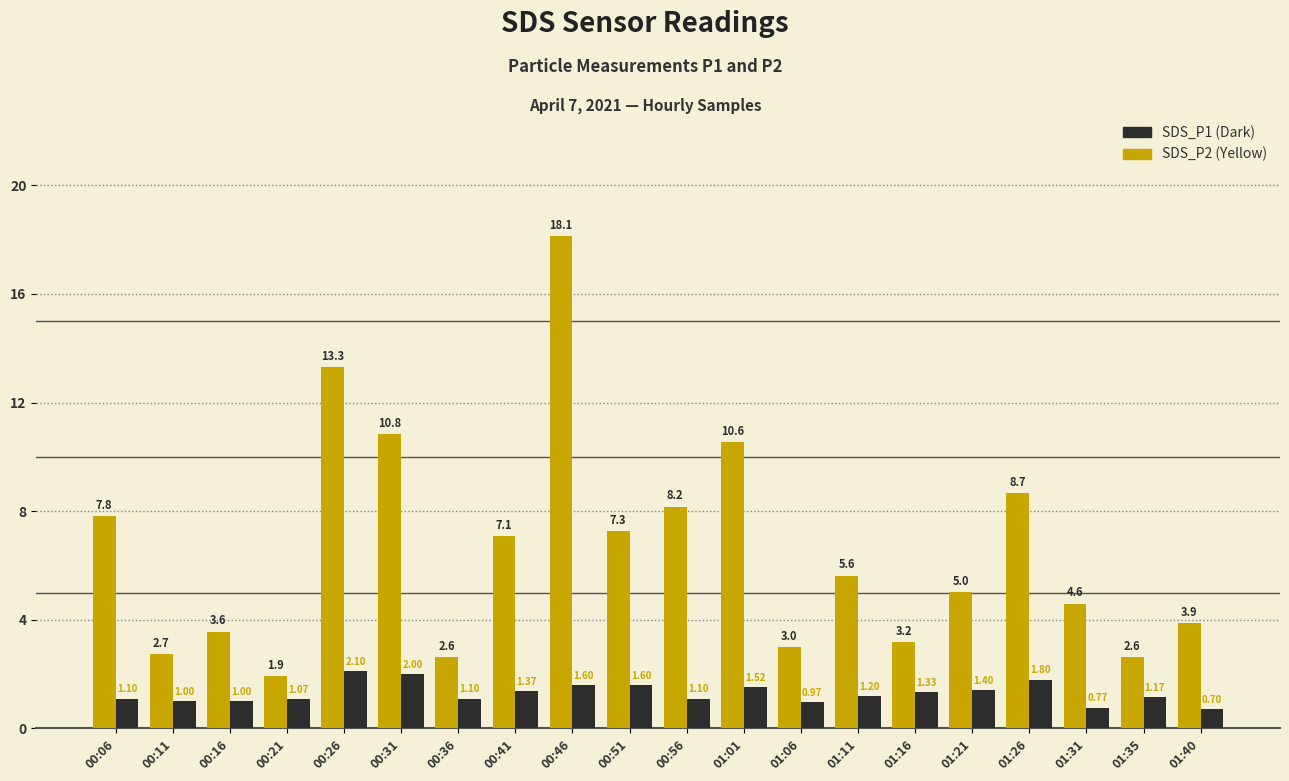

What is the total value across all series at 00:16?

4.6